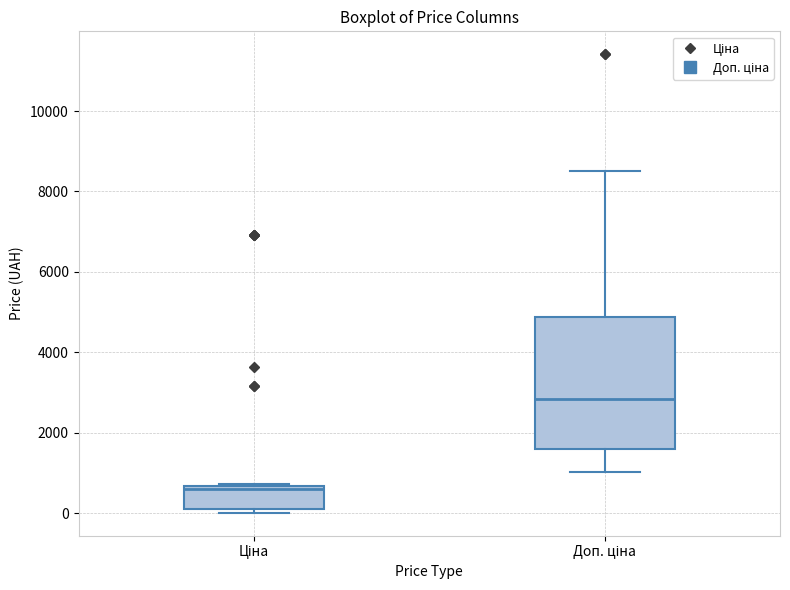

Reading left to right, transcribe this box plot: for each box, give where its median line is, the range the box spans, and where its two whiskers end, as read against the y-axis. The values are not printed on the chart, so give them approximately, as read against the axis.

Ціна: median 600 (just below the box's upper edge), box 0 to 600, whiskers 0 (just below the box's lower edge) to 800
Доп. ціна: median 2800, box 1600 to 4800, whiskers 1000 to 8600